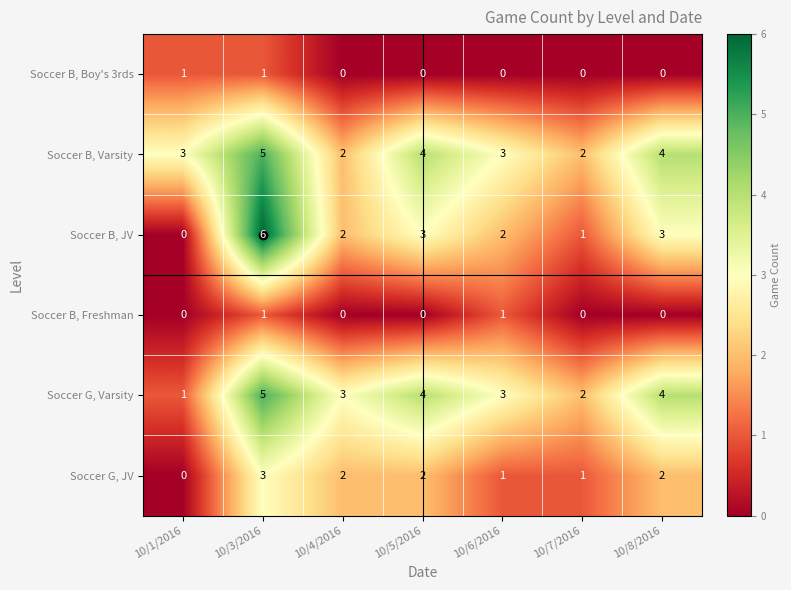

At which label does Soccer G, JV reach its minimum?

10/1/2016